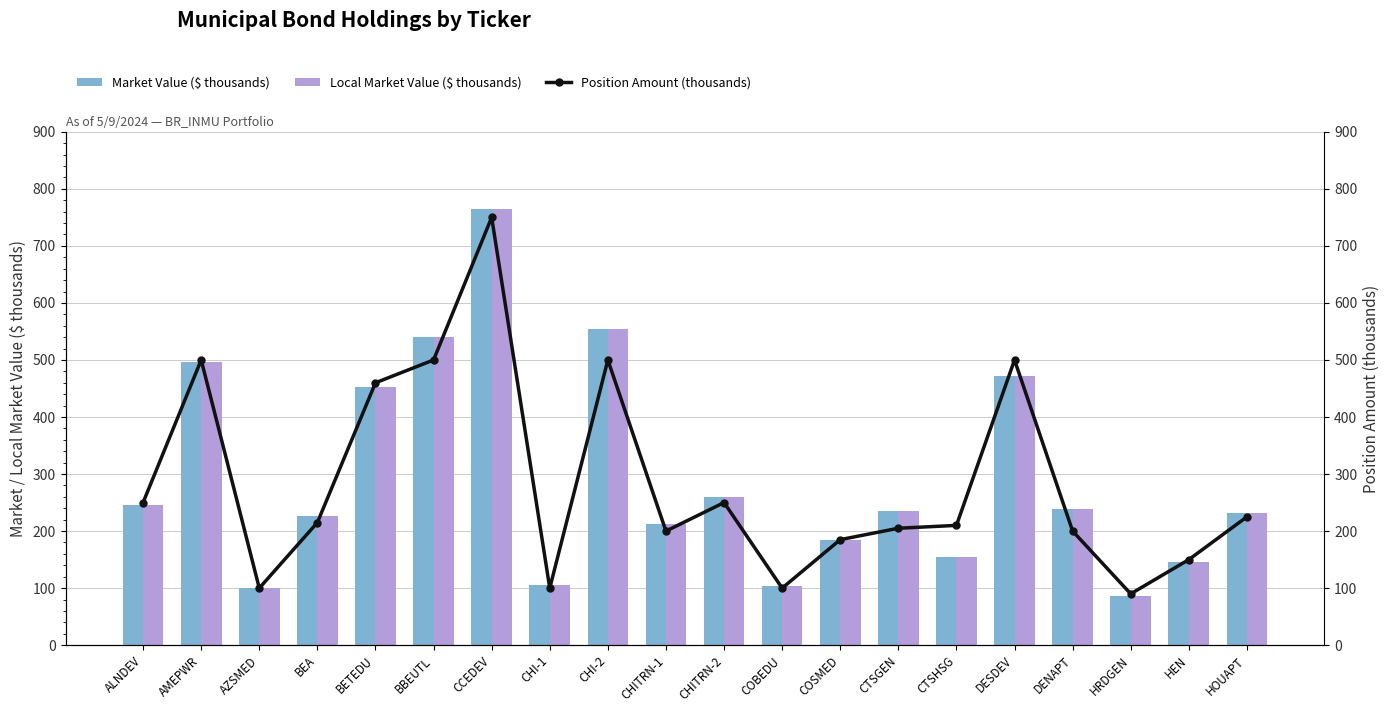

What is the maximum value shown in the chart?

764